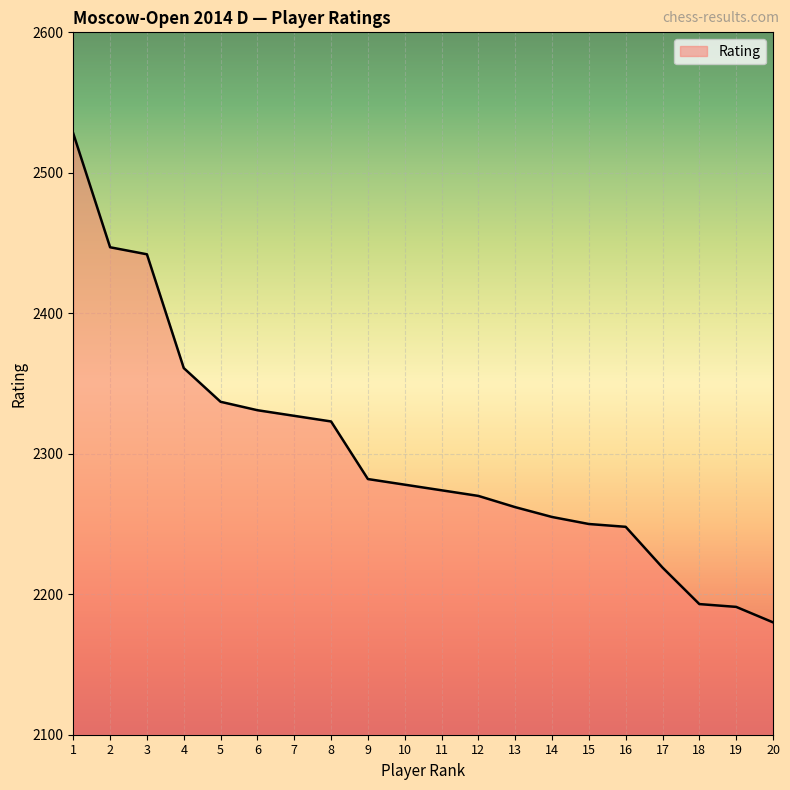

The value at 14 is 718. True or false?

False